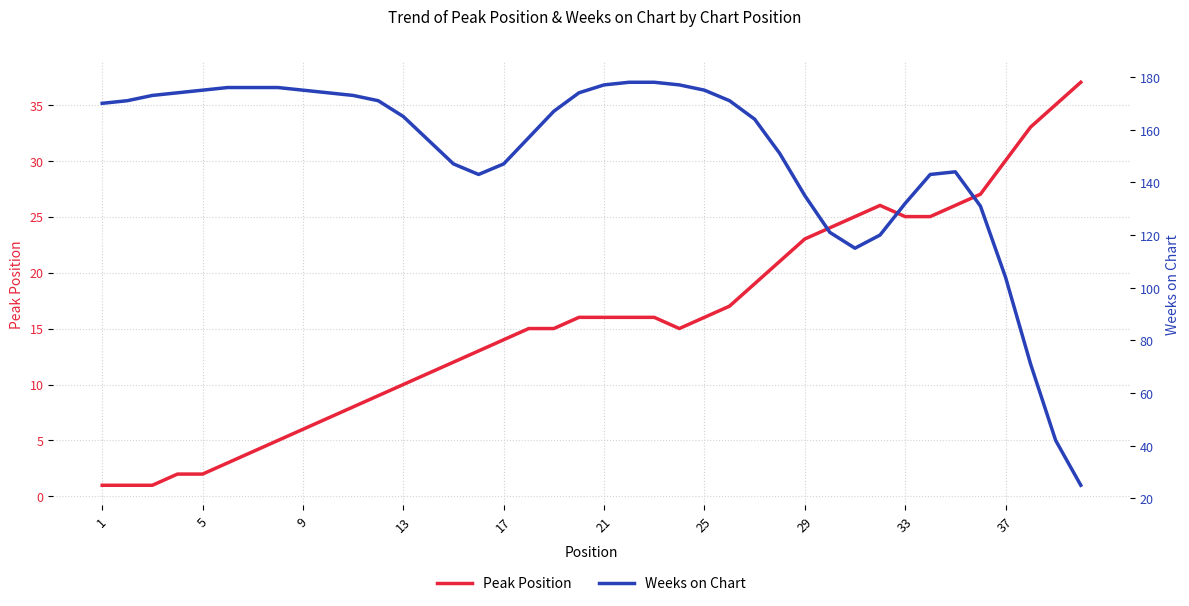

What is the maximum value for Peak Position?

37